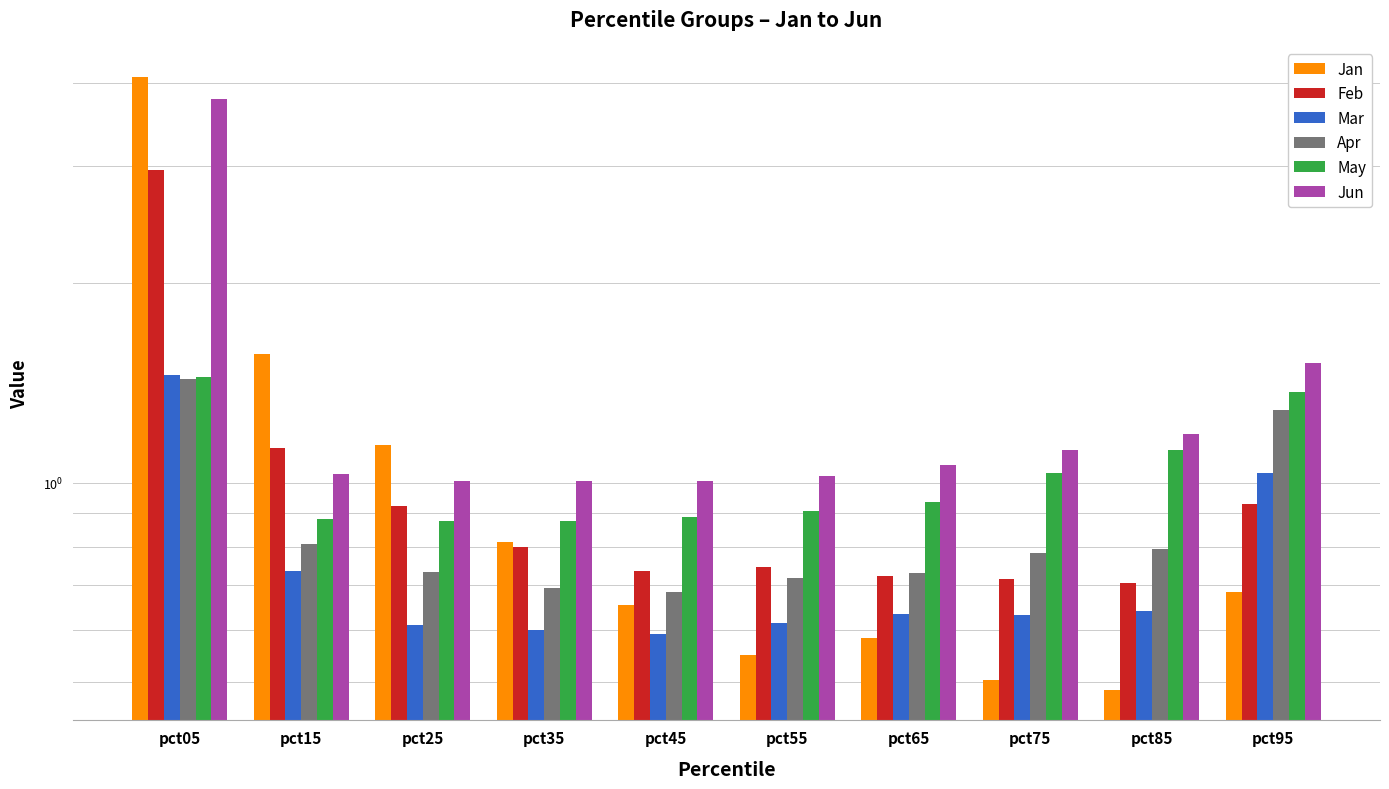

Is it true that Feb equals 0.3 at pct65?

False